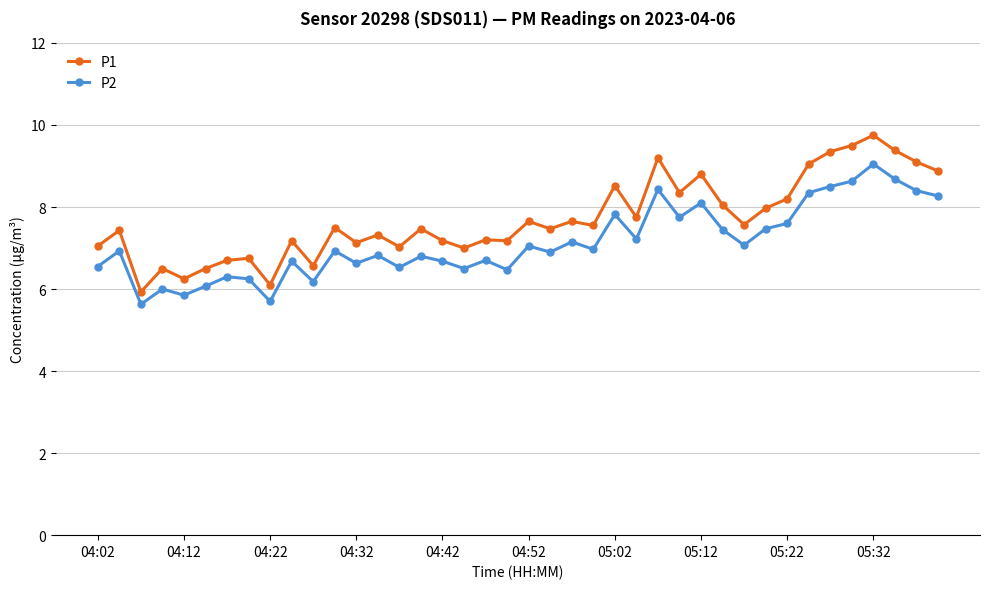

True or false: P1 and P2 cross at least once.

False